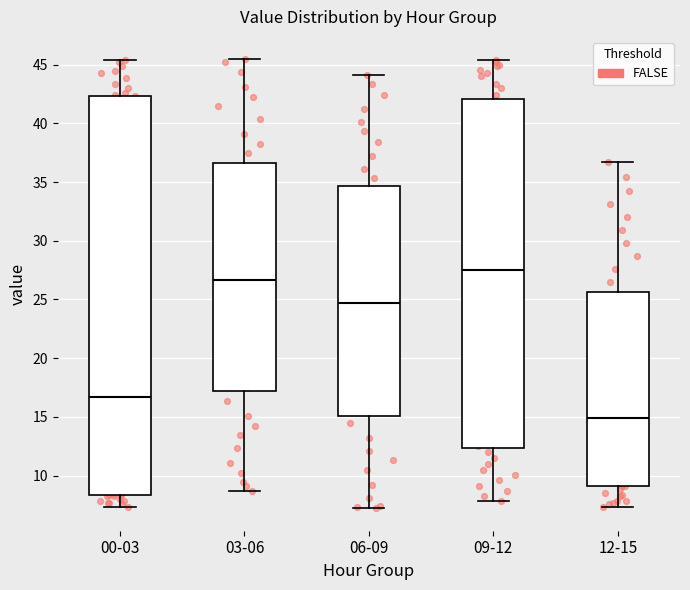

Reading left to right, read every box against the y-axis: the position of its median line, the range the box covers, and the ends of its whiskers. The values are not printed on the chart, so give them approximately, as read against the axis.

00-03: median 16.5, box 8.5 to 42.5, whiskers 7.5 to 45.5
03-06: median 26.5, box 17.0 to 36.5, whiskers 8.5 to 45.5
06-09: median 24.5, box 15.0 to 34.5, whiskers 7.0 to 44.0
09-12: median 27.5, box 12.5 to 42.0, whiskers 8.0 to 45.5
12-15: median 15.0, box 9.0 to 25.5, whiskers 7.5 to 36.5